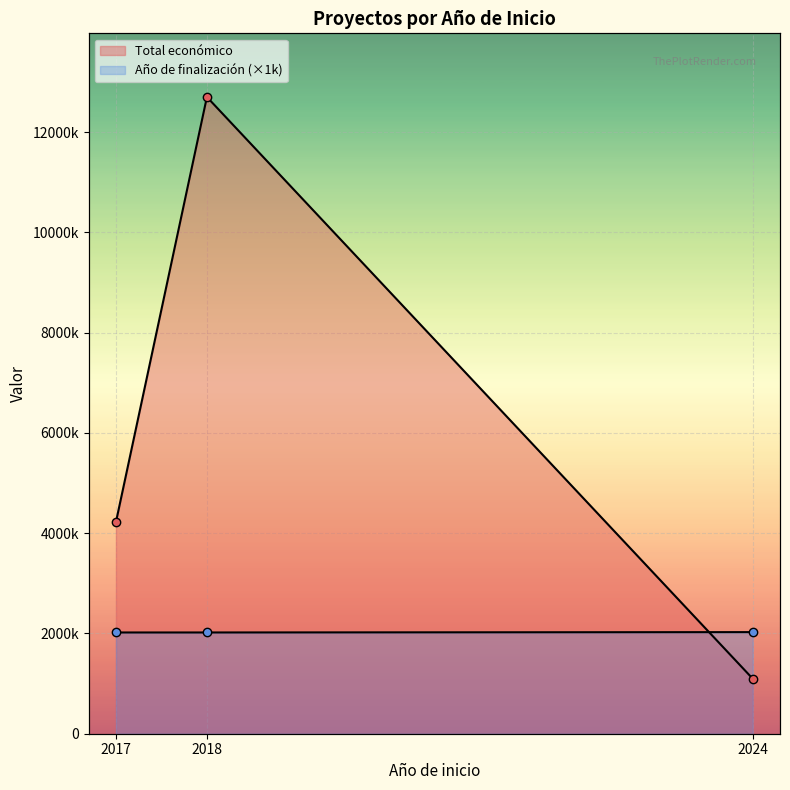

What is the difference between the maximum and minimum values in the Total económico series?

11604928